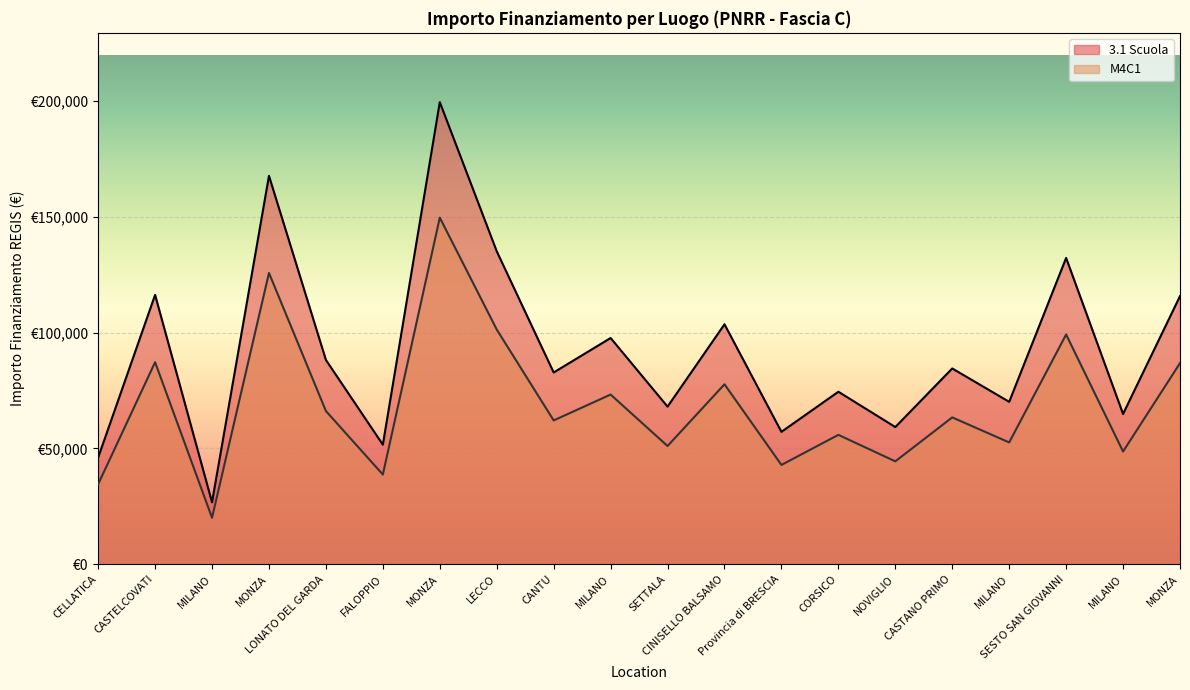

What is the greatest value displayed?

199567.7